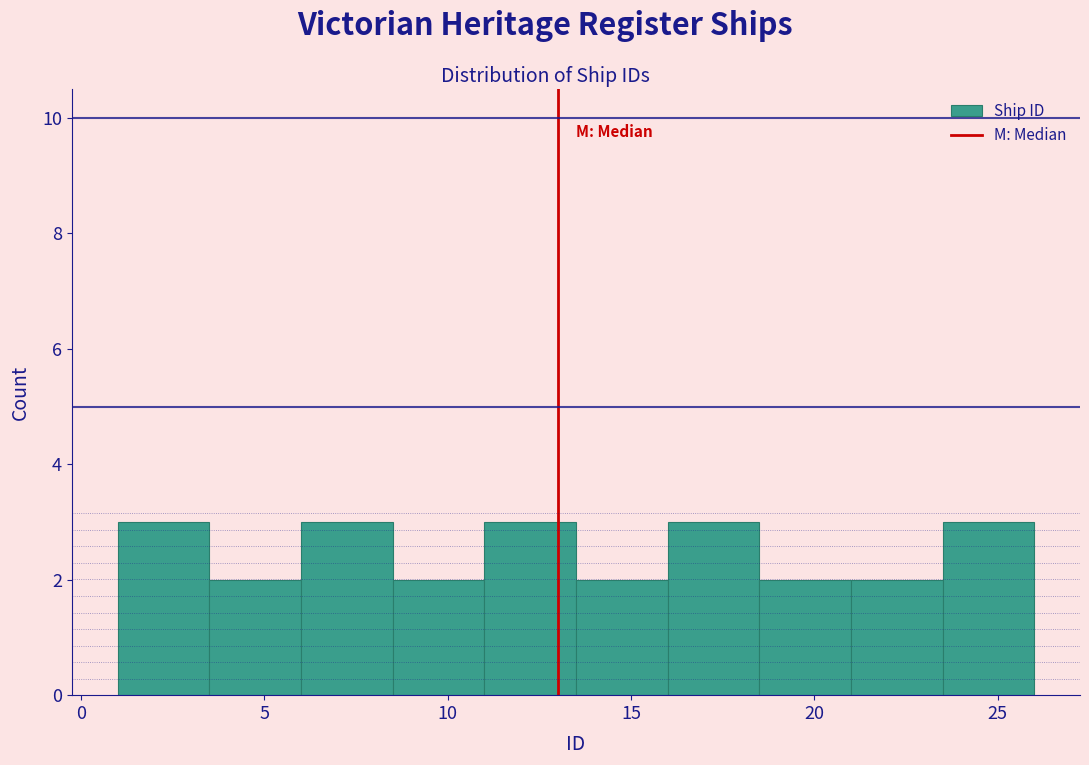

Reading left to right, list every bar in this chart as the range it spans on the x-axis followed by its height. The values are not printed on the chart, so give them approximately, as read against the axis.

1.0 to 3.5: 3
3.5 to 6.0: 2
6.0 to 8.5: 3
8.5 to 11.0: 2
11.0 to 13.5: 3
13.5 to 16.0: 2
16.0 to 18.5: 3
18.5 to 21.0: 2
21.0 to 23.5: 2
23.5 to 26.0: 3